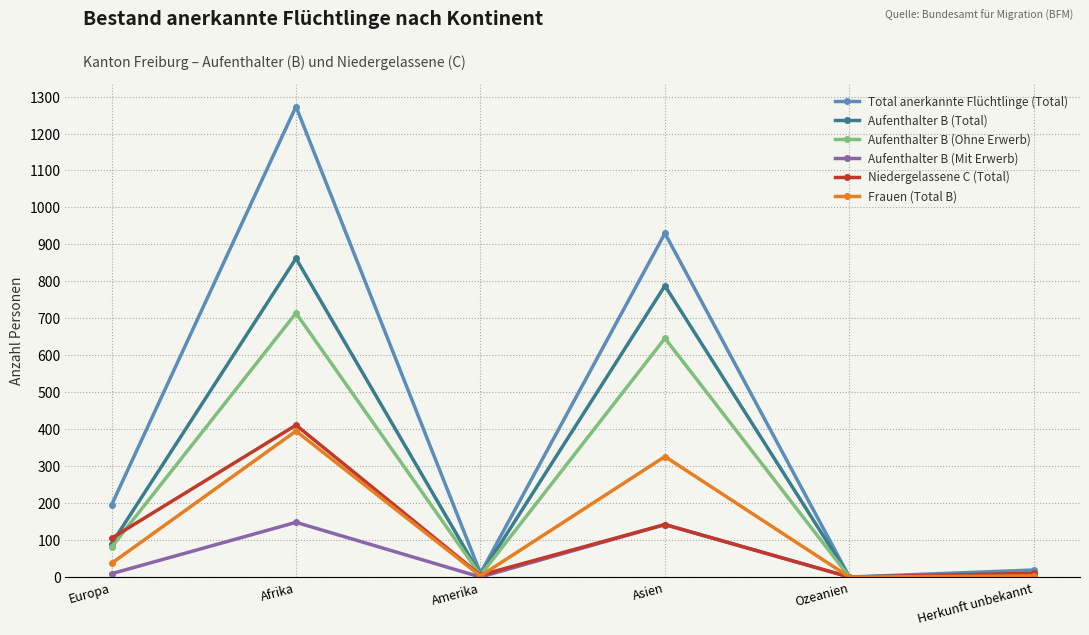

How many values in the Aufenthalter B (Ohne Erwerb) series are below 81?

3